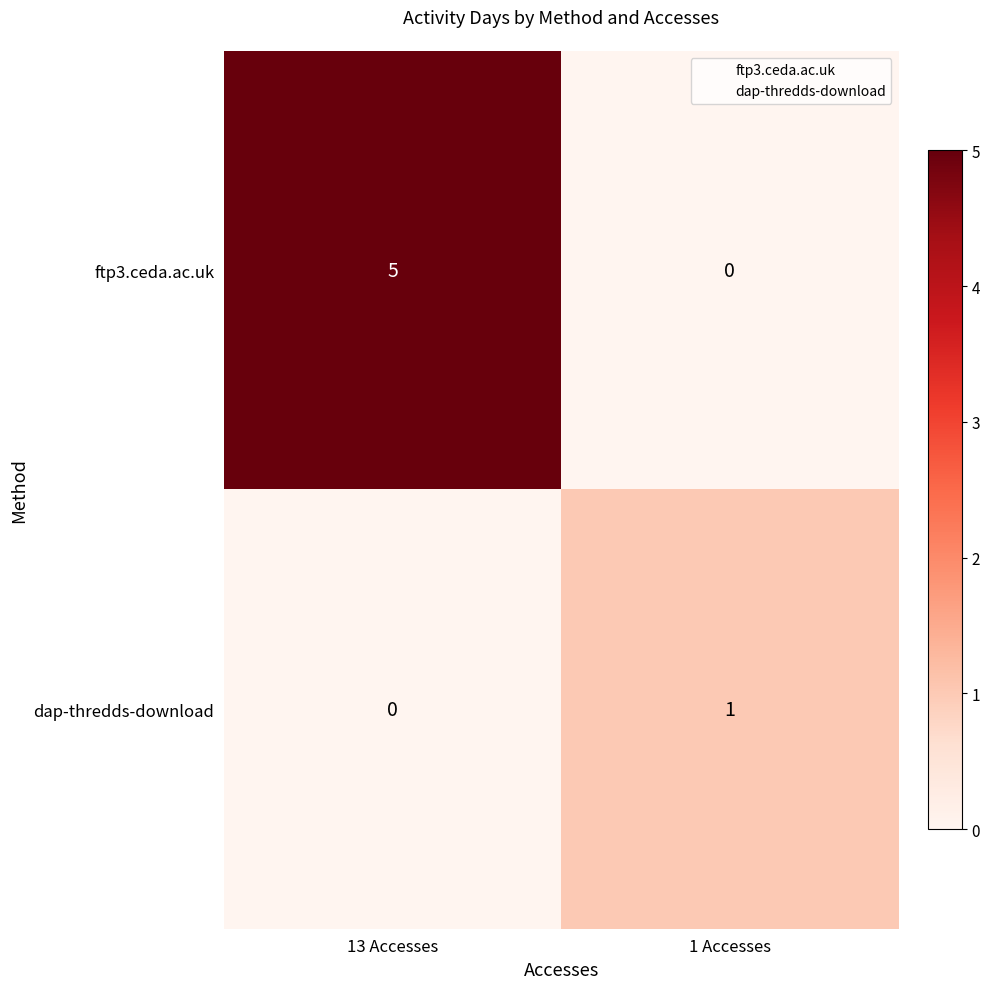

Reading left to right, what are all the values shown in this chart?

ftp3.ceda.ac.uk: 13 Accesses=5	1 Accesses=0
dap-thredds-download: 13 Accesses=0	1 Accesses=1